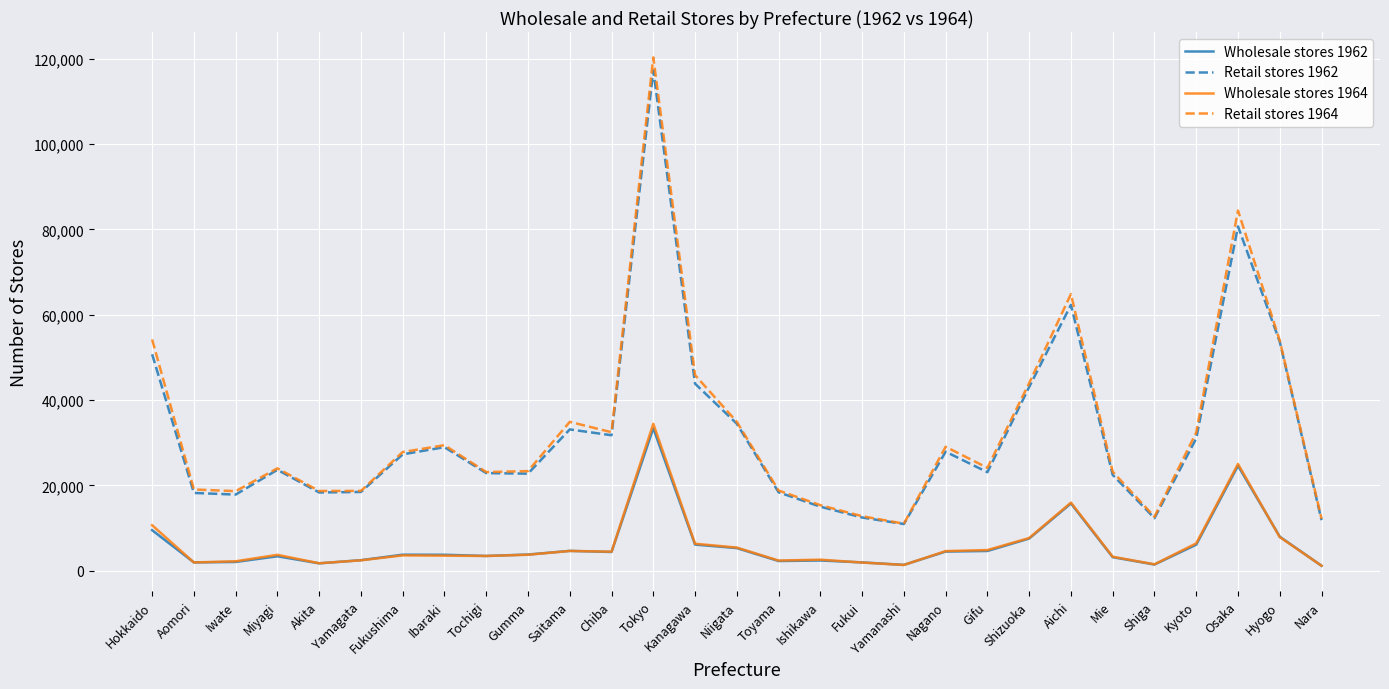

At which category is the sum across all series the highest?

Tokyo